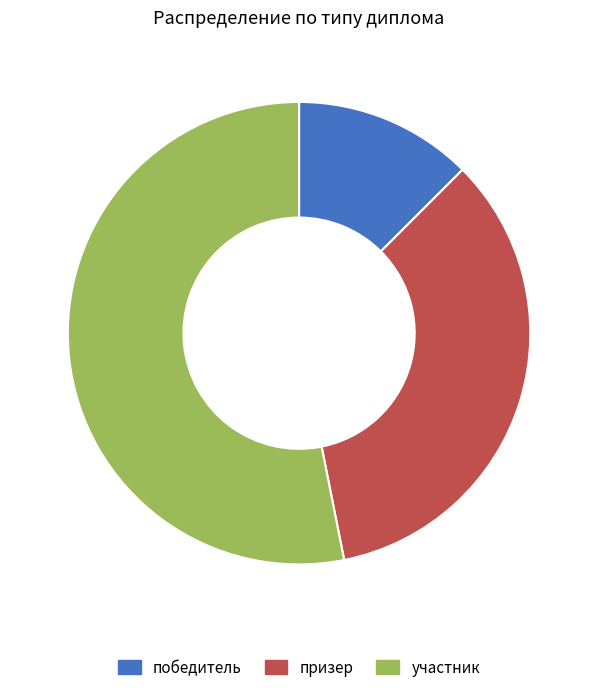

Combined, do участник and призер account for over 50%?

Yes